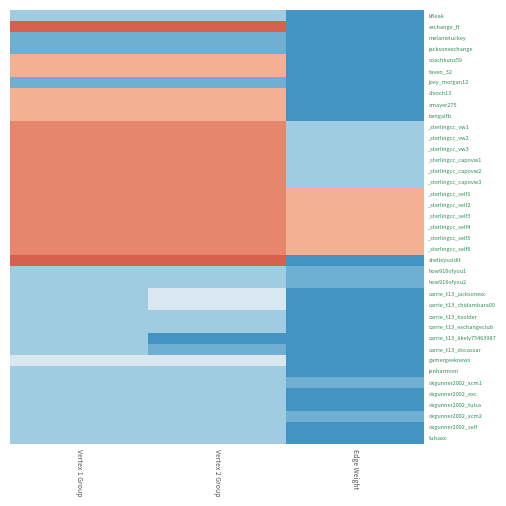

Reading right to left, transcribe all the data shown in this chart.

kfleak: Edge Weight=1	Vertex 2 Group=3	Vertex 1 Group=3
exchange_ft: Edge Weight=1	Vertex 2 Group=8	Vertex 1 Group=8
melanieluckey: Edge Weight=1	Vertex 2 Group=2	Vertex 1 Group=2
jacksonexchange: Edge Weight=1	Vertex 2 Group=2	Vertex 1 Group=2
coachkunz59: Edge Weight=1	Vertex 2 Group=6	Vertex 1 Group=6
taven_32: Edge Weight=1	Vertex 2 Group=6	Vertex 1 Group=6
joey_morgan12: Edge Weight=1	Vertex 2 Group=2	Vertex 1 Group=2
chioch13: Edge Weight=1	Vertex 2 Group=6	Vertex 1 Group=6
cmayer275: Edge Weight=1	Vertex 2 Group=6	Vertex 1 Group=6
bengalfb: Edge Weight=1	Vertex 2 Group=6	Vertex 1 Group=6
_sterlingcc_vw1: Edge Weight=3	Vertex 2 Group=7	Vertex 1 Group=7
_sterlingcc_vw2: Edge Weight=3	Vertex 2 Group=7	Vertex 1 Group=7
_sterlingcc_vw3: Edge Weight=3	Vertex 2 Group=7	Vertex 1 Group=7
_sterlingcc_capovw1: Edge Weight=3	Vertex 2 Group=7	Vertex 1 Group=7
_sterlingcc_capovw2: Edge Weight=3	Vertex 2 Group=7	Vertex 1 Group=7
_sterlingcc_capovw3: Edge Weight=3	Vertex 2 Group=7	Vertex 1 Group=7
_sterlingcc_self1: Edge Weight=6	Vertex 2 Group=7	Vertex 1 Group=7
_sterlingcc_self2: Edge Weight=6	Vertex 2 Group=7	Vertex 1 Group=7
_sterlingcc_self3: Edge Weight=6	Vertex 2 Group=7	Vertex 1 Group=7
_sterlingcc_self4: Edge Weight=6	Vertex 2 Group=7	Vertex 1 Group=7
_sterlingcc_self5: Edge Weight=6	Vertex 2 Group=7	Vertex 1 Group=7
_sterlingcc_self6: Edge Weight=6	Vertex 2 Group=7	Vertex 1 Group=7
shelleysoldit: Edge Weight=1	Vertex 2 Group=8	Vertex 1 Group=8
how916ofyou1: Edge Weight=2	Vertex 2 Group=3	Vertex 1 Group=3
how916ofyou2: Edge Weight=2	Vertex 2 Group=3	Vertex 1 Group=3
carrie_t13_jacksonexc: Edge Weight=1	Vertex 2 Group=4	Vertex 1 Group=3
carrie_t13_chidambara09: Edge Weight=1	Vertex 2 Group=4	Vertex 1 Group=3
carrie_t13_bsolder: Edge Weight=1	Vertex 2 Group=3	Vertex 1 Group=3
carrie_t13_exchangeclub: Edge Weight=1	Vertex 2 Group=3	Vertex 1 Group=3
carrie_t13_likely75463987: Edge Weight=1	Vertex 2 Group=1	Vertex 1 Group=3
carrie_t13_docassar: Edge Weight=1	Vertex 2 Group=2	Vertex 1 Group=3
gamergeeknews: Edge Weight=1	Vertex 2 Group=4	Vertex 1 Group=4
jenharmom: Edge Weight=1	Vertex 2 Group=3	Vertex 1 Group=3
okgunner2002_xcm1: Edge Weight=2	Vertex 2 Group=3	Vertex 1 Group=3
okgunner2002_exc: Edge Weight=1	Vertex 2 Group=3	Vertex 1 Group=3
okgunner2002_tulsa: Edge Weight=1	Vertex 2 Group=3	Vertex 1 Group=3
okgunner2002_xcm2: Edge Weight=2	Vertex 2 Group=3	Vertex 1 Group=3
okgunner2002_self: Edge Weight=1	Vertex 2 Group=3	Vertex 1 Group=3
tulsaxc: Edge Weight=1	Vertex 2 Group=3	Vertex 1 Group=3